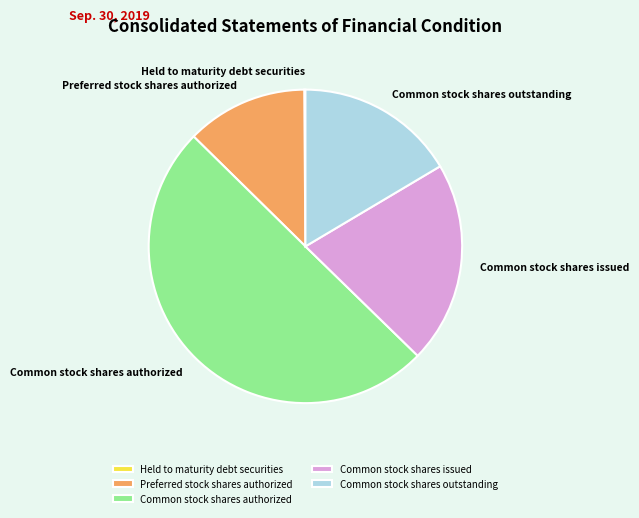

Is the sum of Preferred stock shares authorized and Common stock shares issued greater than half?

No